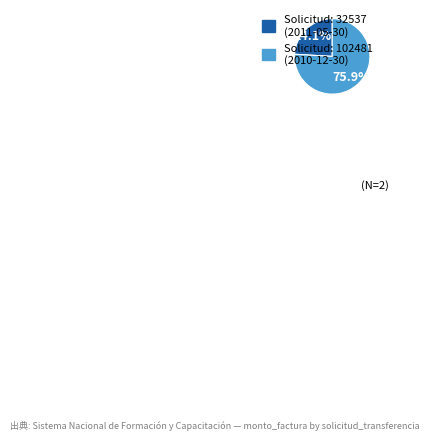

Does any single category account for the majority?

Yes